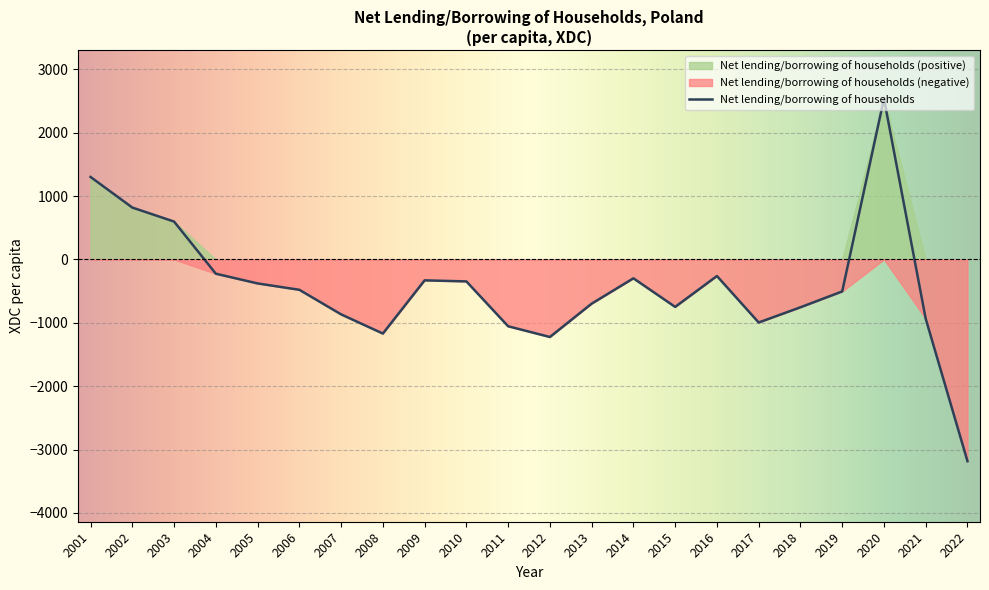

How many values are below zero?

18